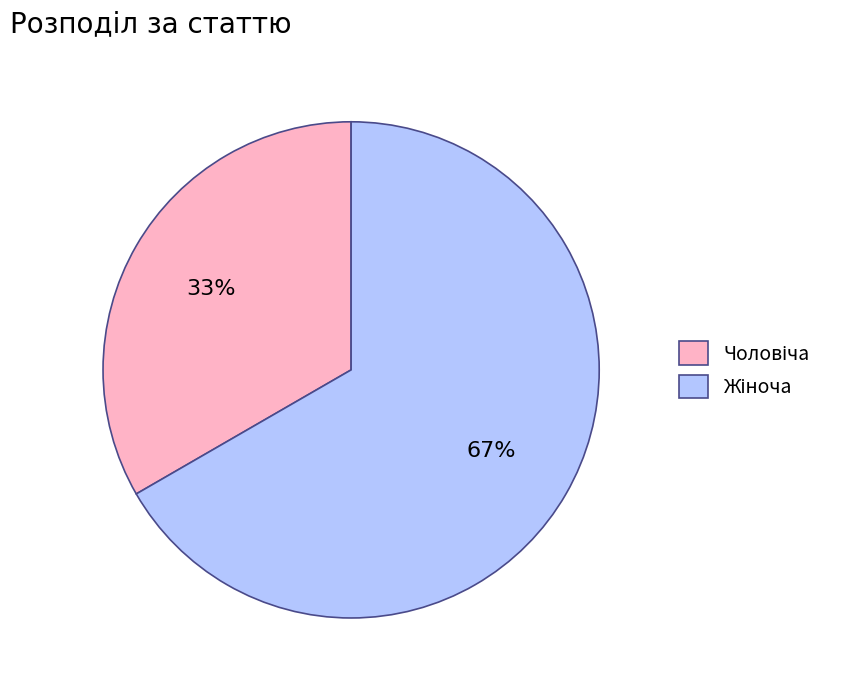

How many slices are in this pie chart?

2